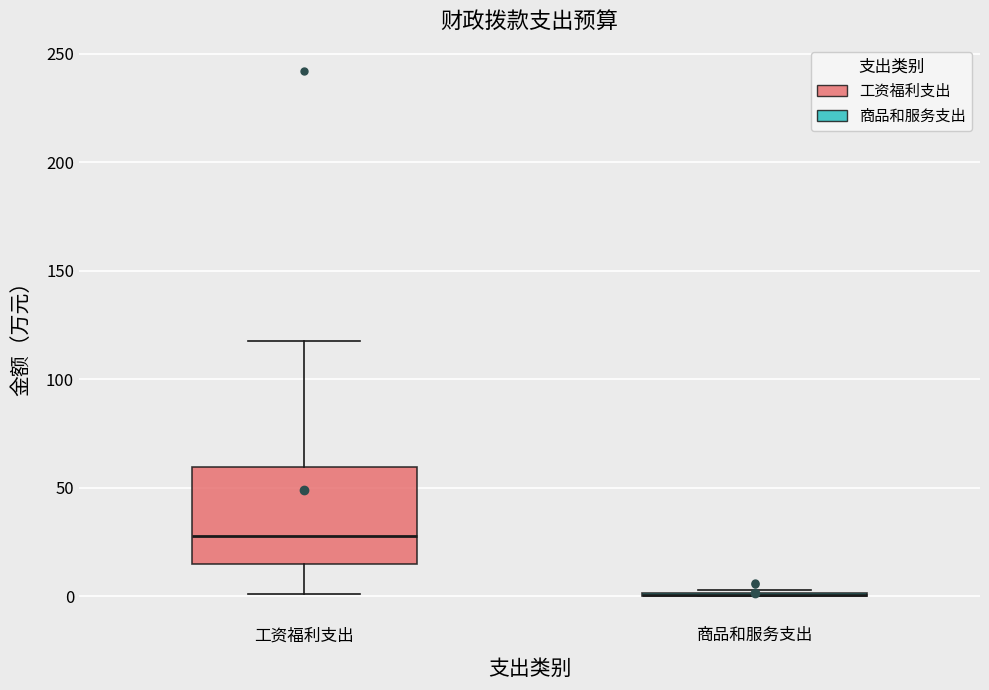

Reading left to right, transcribe this box plot: for each box, give where its median line is, the range the box spans, and where its two whiskers end, as read against the y-axis. The values are not printed on the chart, so give them approximately, as read against the axis.

工资福利支出: median 30, box 15 to 60, whiskers 0 to 120
商品和服务支出: box collapsed to a line at 0, whiskers 0 to 5